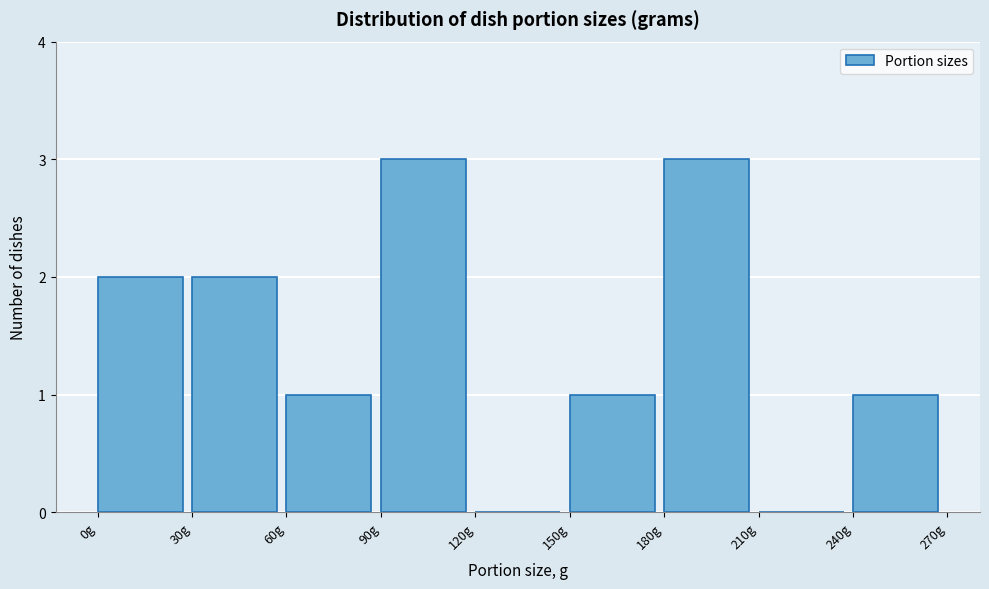

How tall is the bar that spans 30 to 60 on the x-axis? The values are not printed on the chart, so give them approximately, as read against the axis.

2